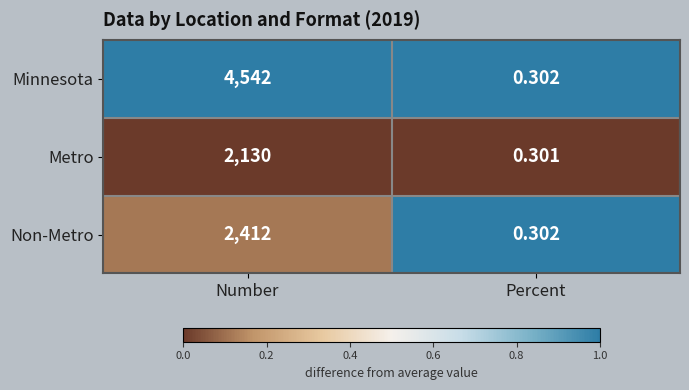

Which series has the widest spread of values?

Minnesota